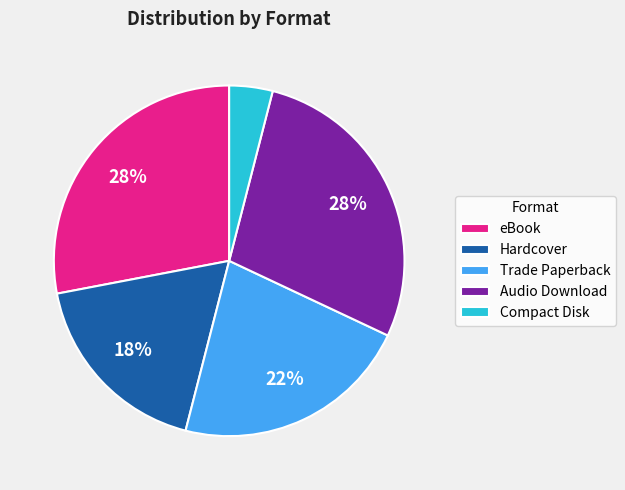

To the nearest percent, what is the combined percentage of Trade Paperback and Hardcover?

40%